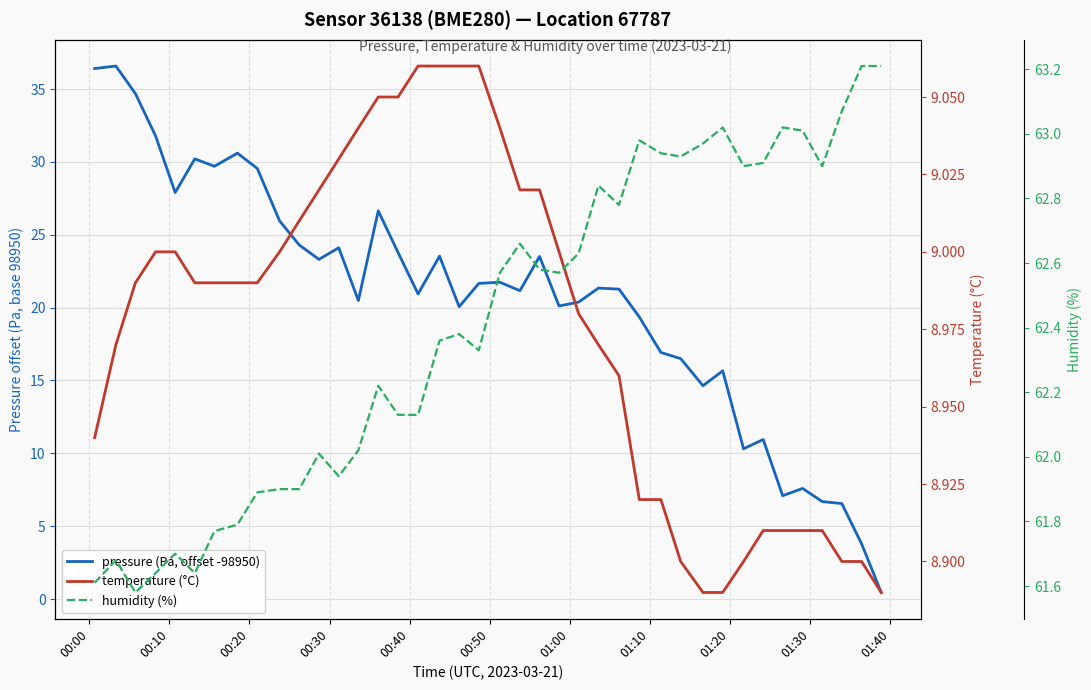

How many distinct data groups are displayed?

3